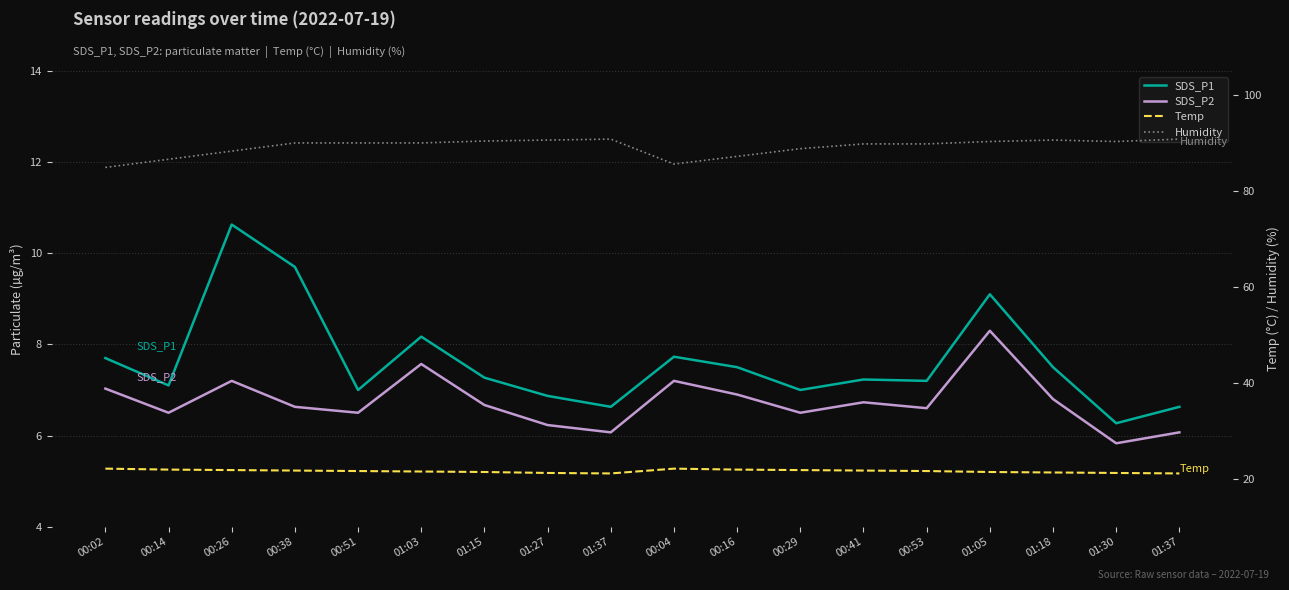

True or false: SDS_P1 and Temp cross at least once.

False